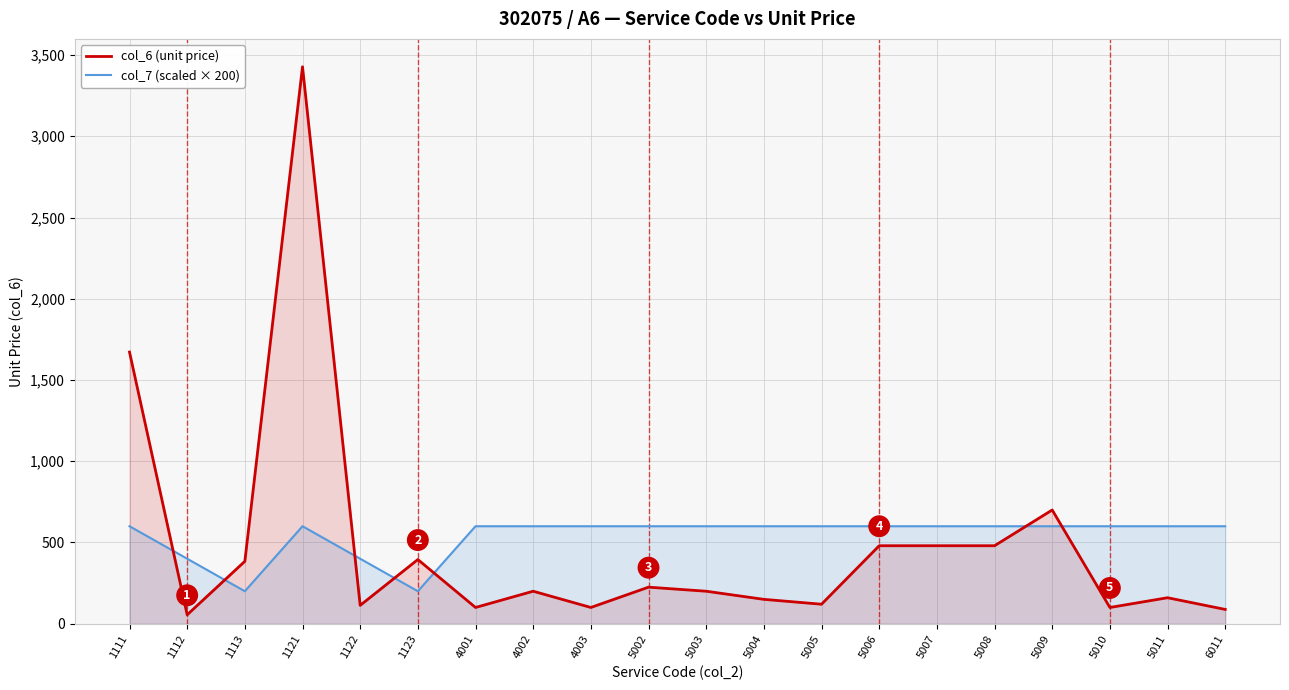

Between which two adjacent categories do col_6 (unit price) and col_7 (scaled × 200) first intersect?

1111 and 1112